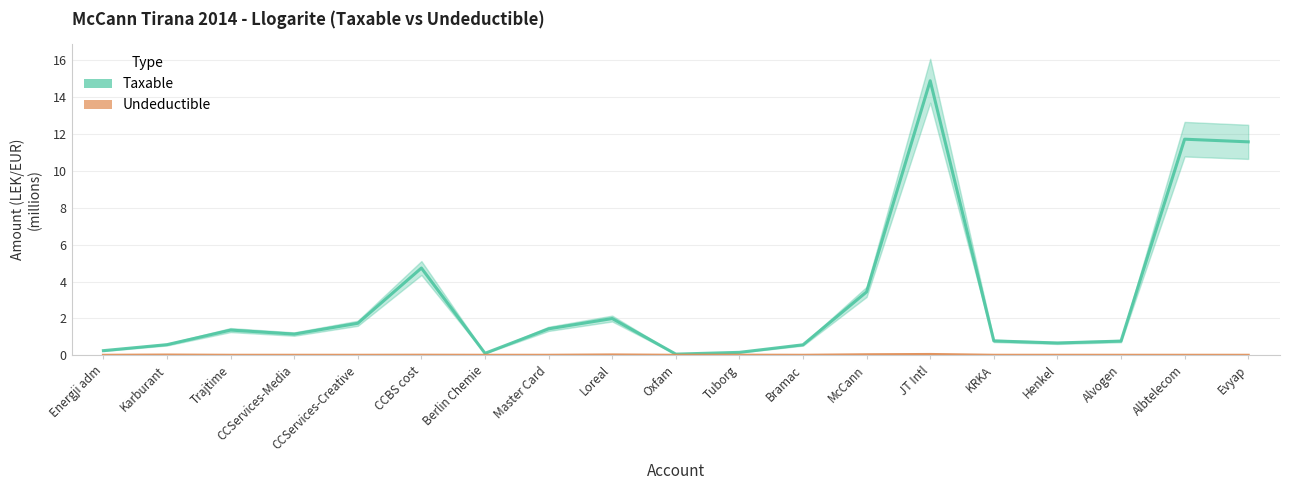

Rank the series by their average value, from lowest to highest.

Undeductible, Taxable